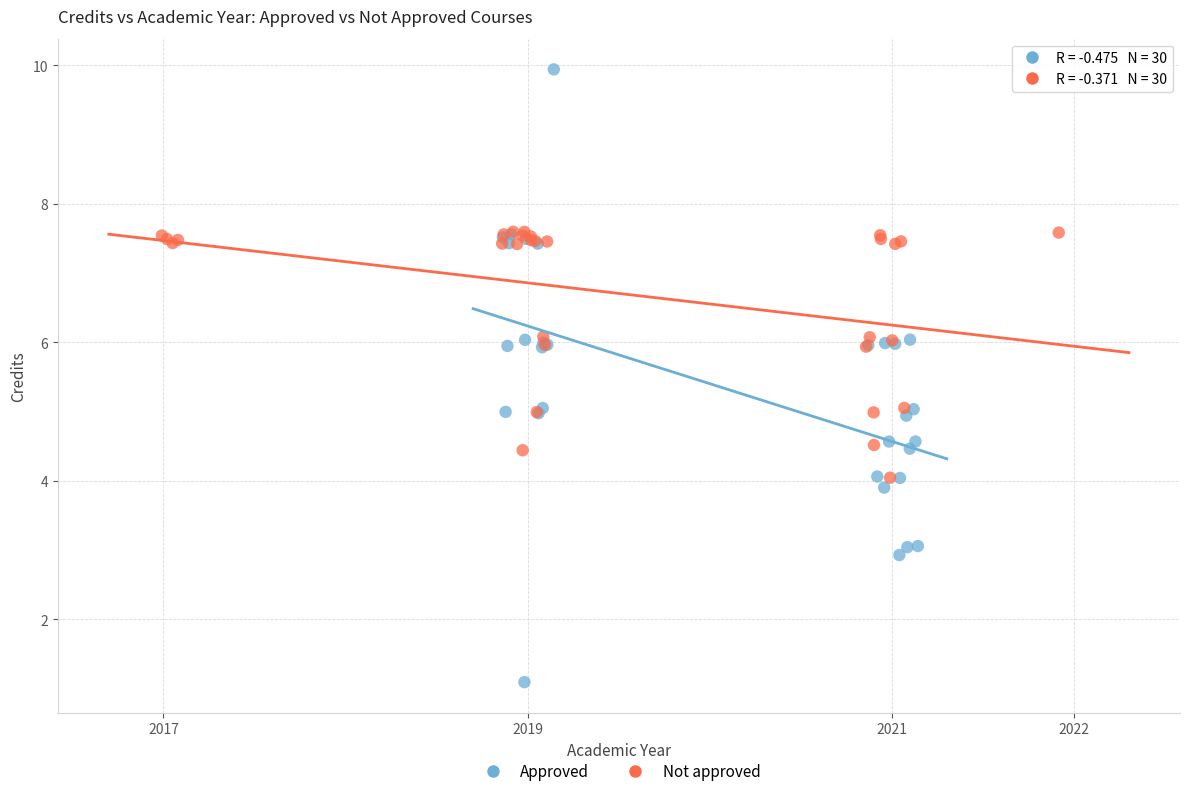

Which series contains the lowest Y value?

Approved